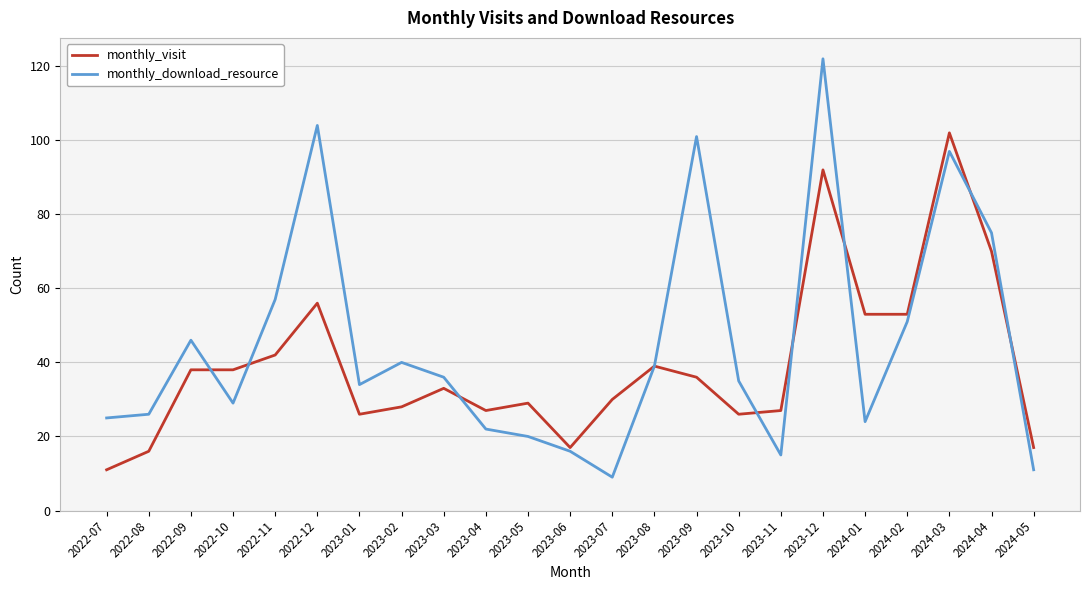

Where does the monthly_visit series first go above 33?

2022-09